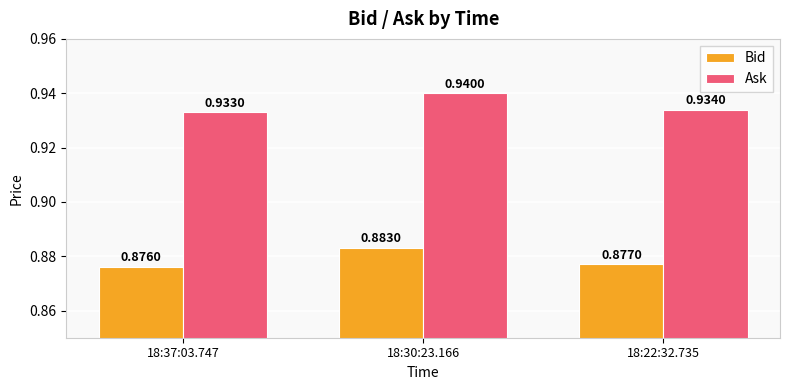

List the series in order of their peak value, highest first.

Ask, Bid